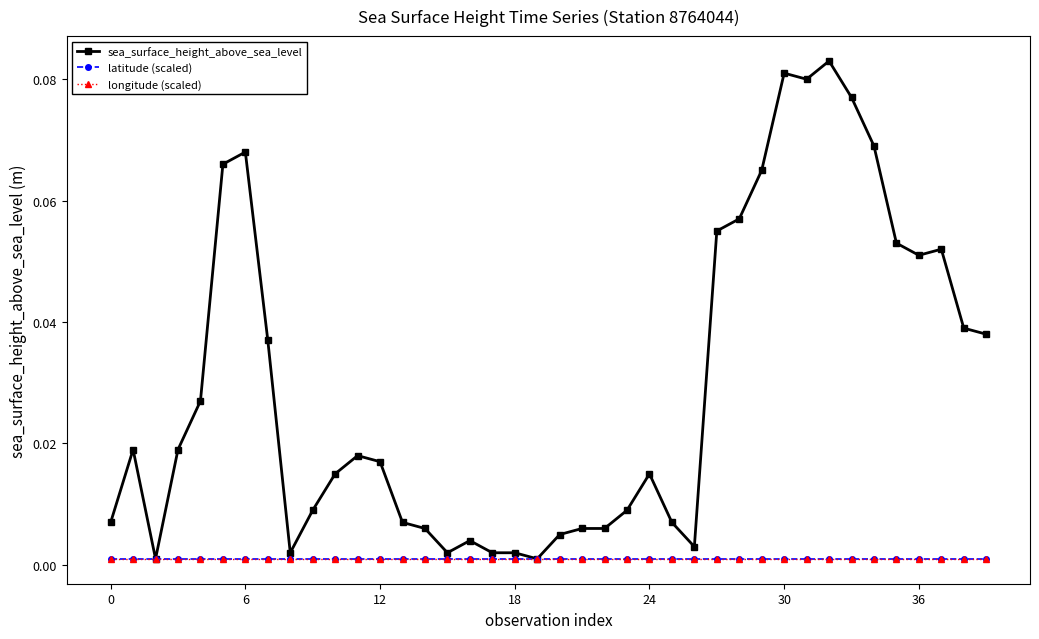

True or false: longitude (scaled) and sea_surface_height_above_sea_level cross at least once.

False